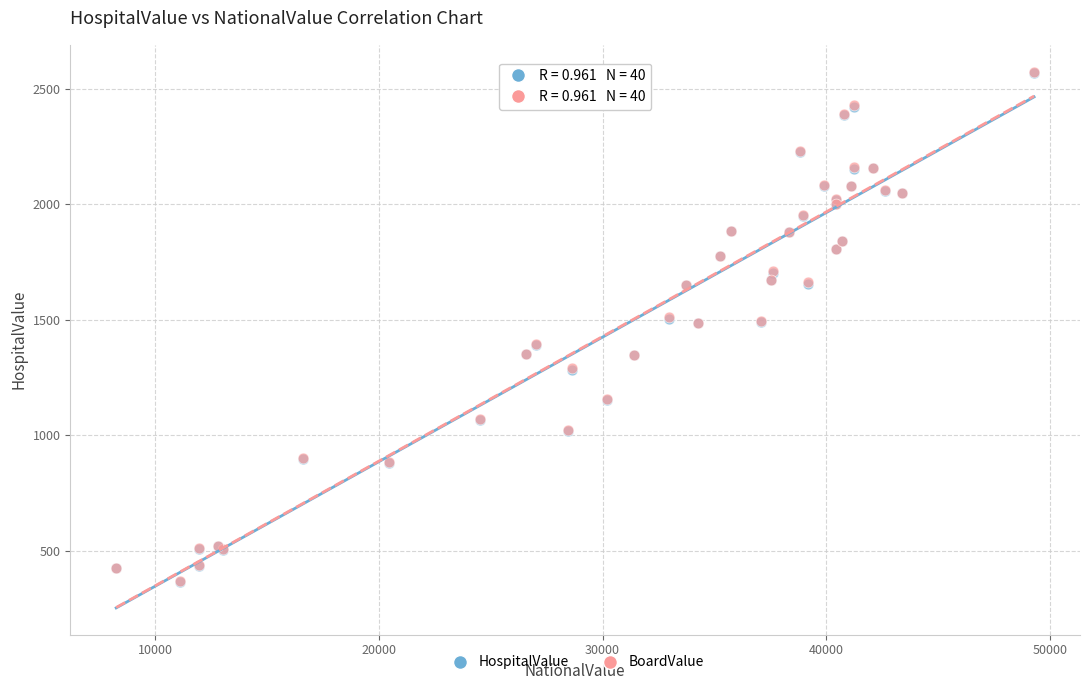

What are all the series names shown in the legend?

HospitalValue, BoardValue